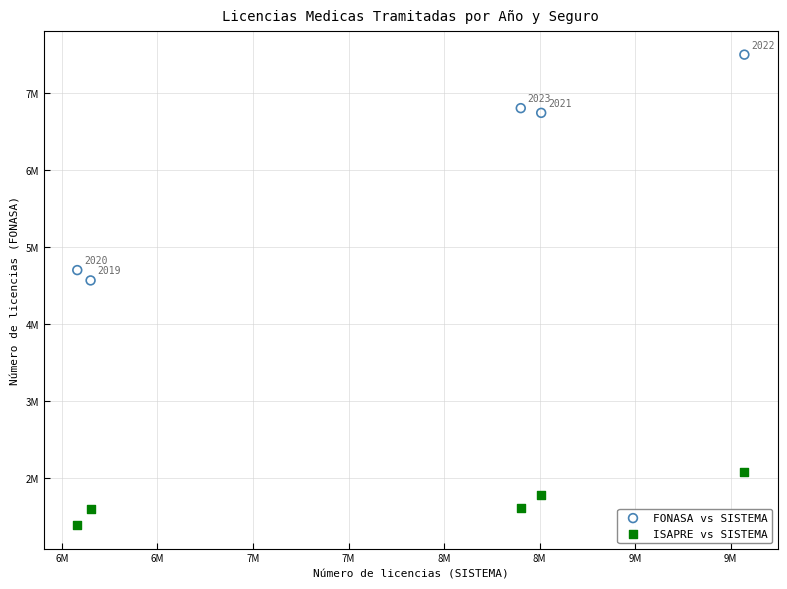

What are all the series names shown in the legend?

FONASA vs SISTEMA, ISAPRE vs SISTEMA